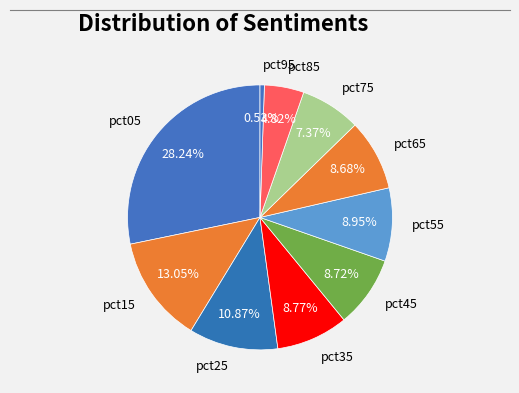

What is the smallest slice in the pie chart?

pct95